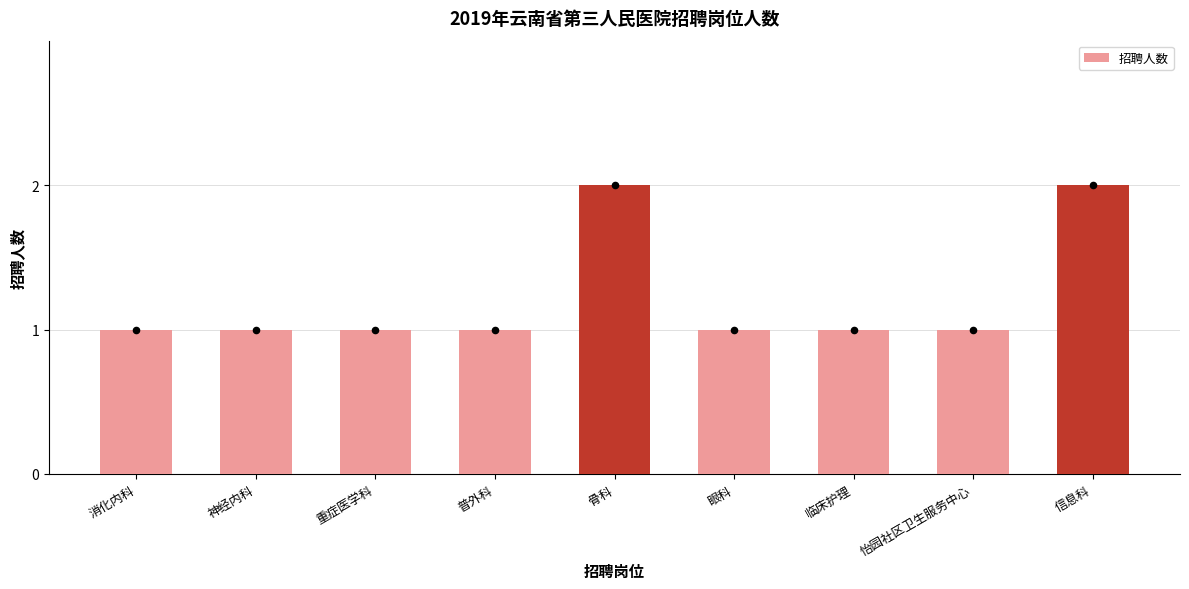

Between 信息科 and 临床护理, which is larger?

信息科